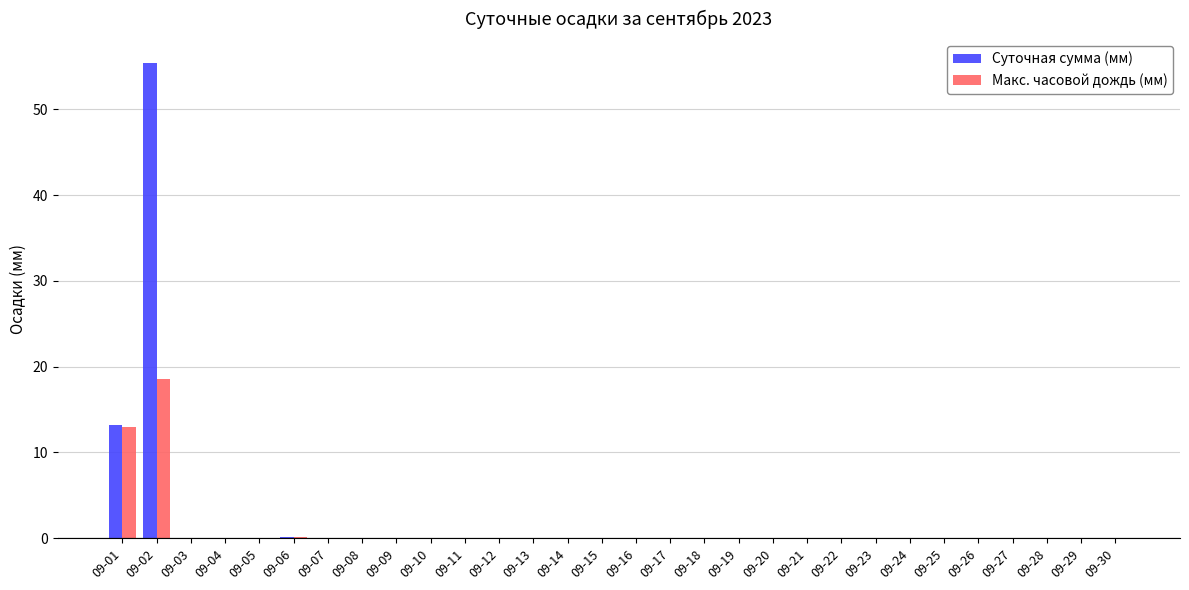

Are the bars grouped side by side (vs. stacked)?

Yes